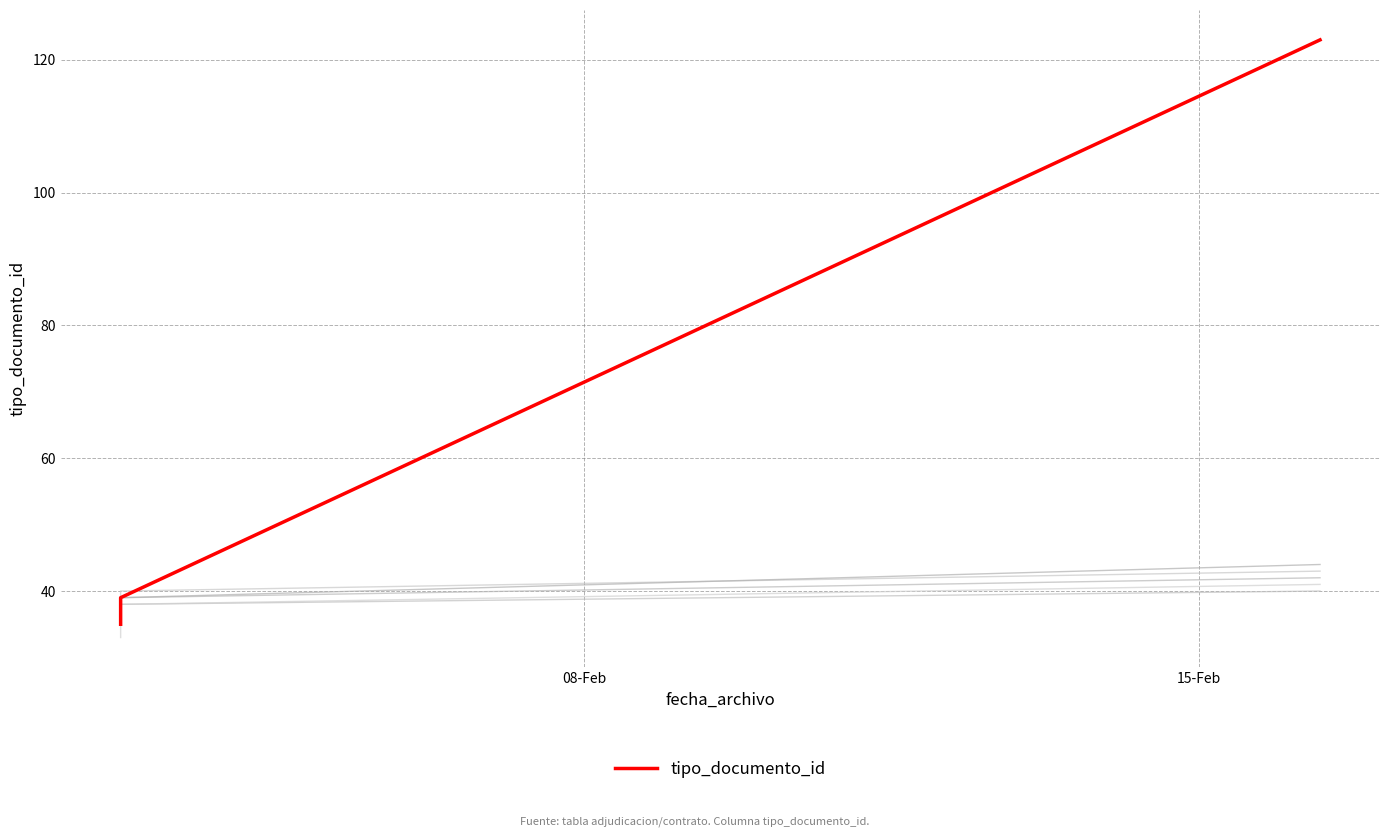

What is the difference between the second highest and minimum values?

4